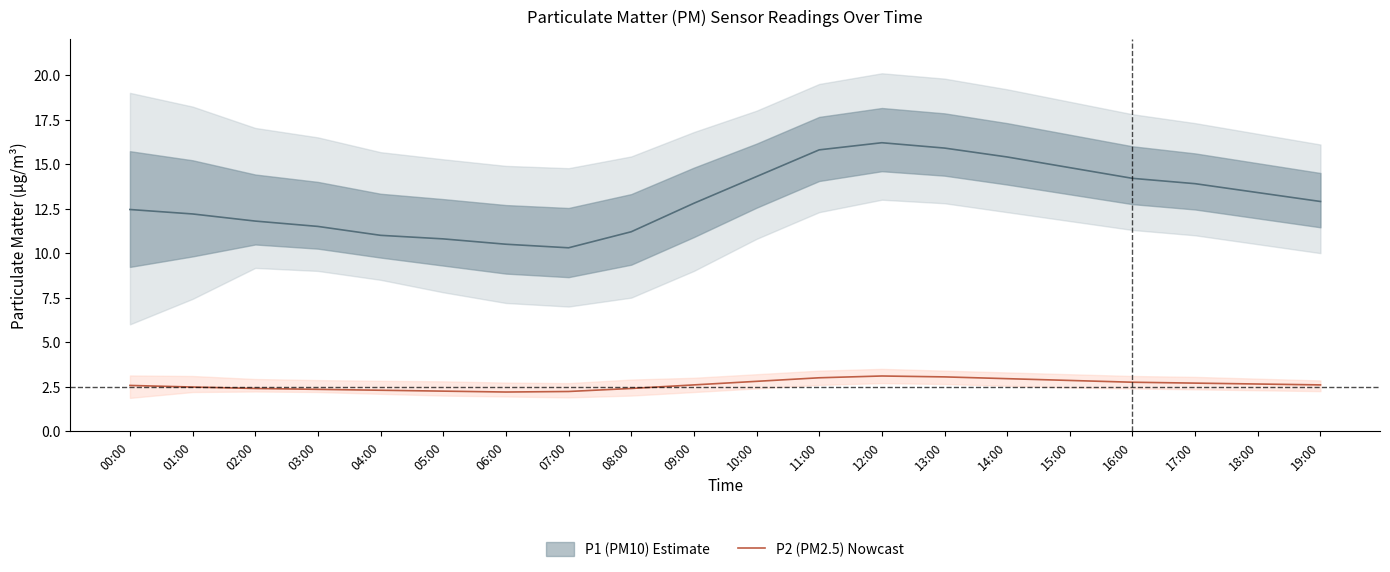

What is the label of the 16th point from the left?

15:00